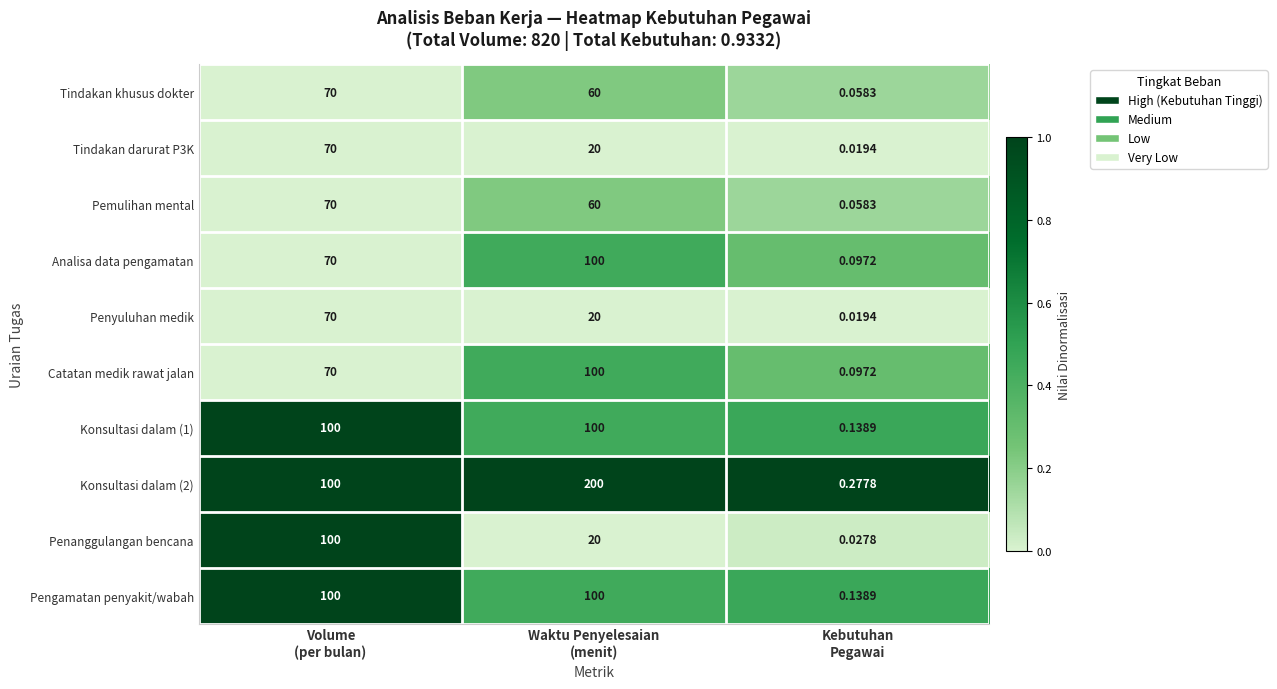

At which category does the chart reach its peak across all series?

Waktu Penyelesaian
(menit)